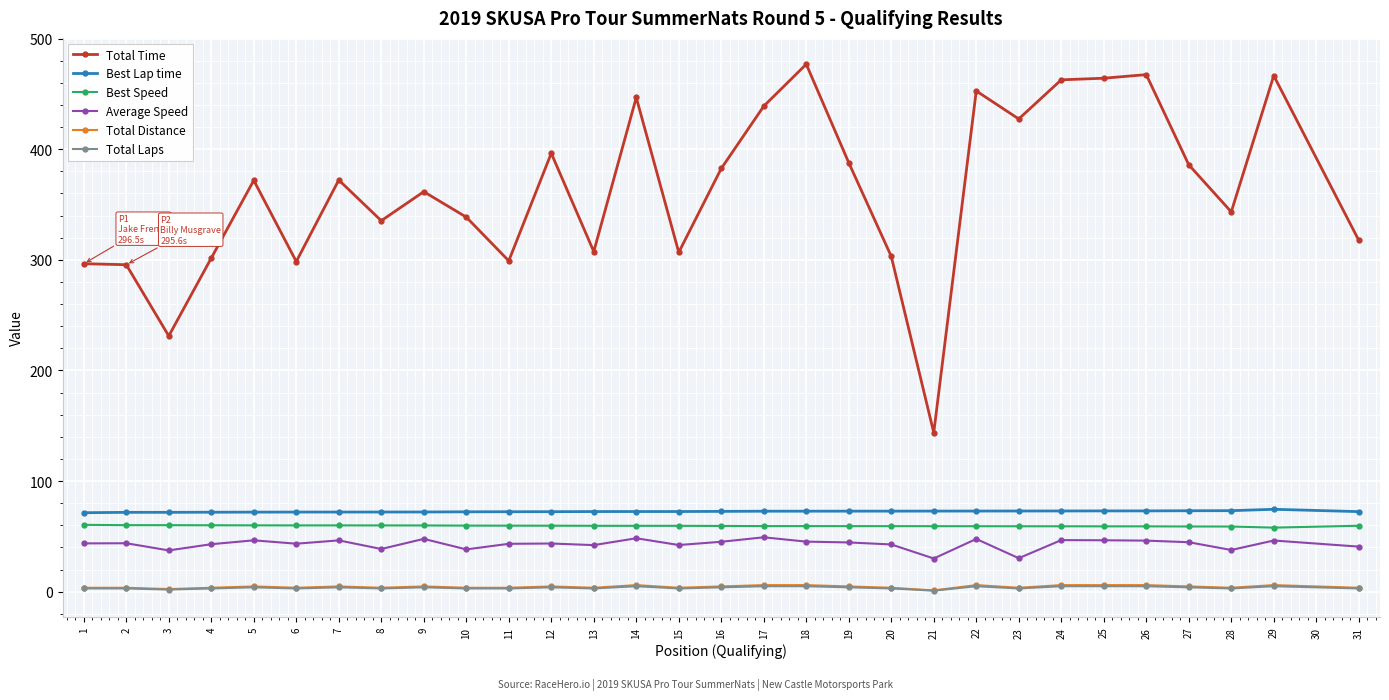

True or false: Best Lap time and Total Time cross at least once.

False